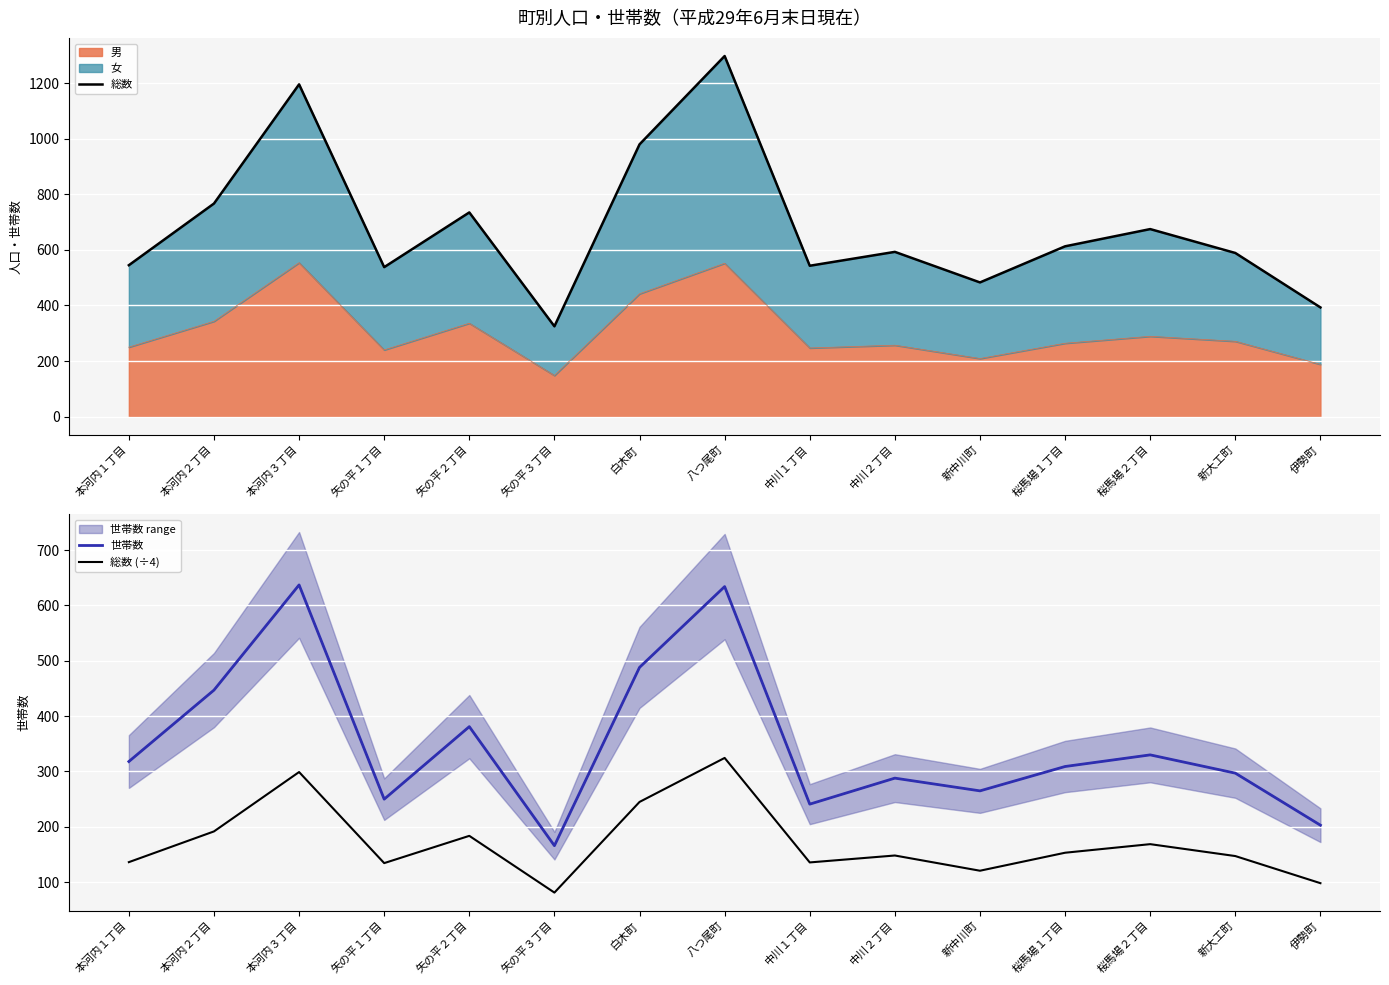

What value does the 総数 (÷4) series have at 本河内２丁目?

191.8